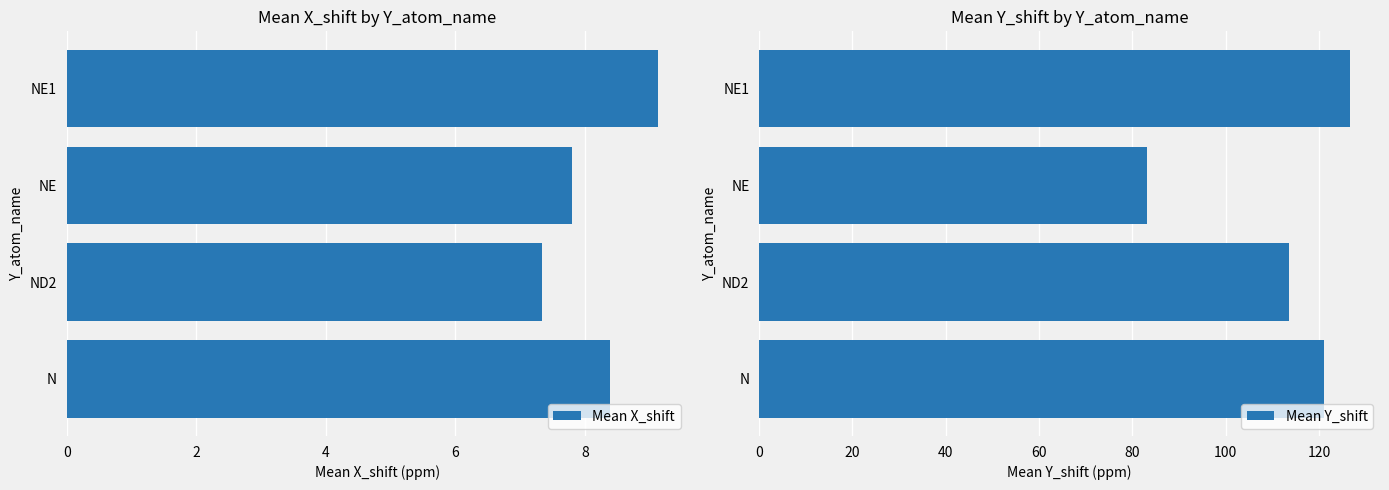

At how many categories does at least one series exceed 104?

3